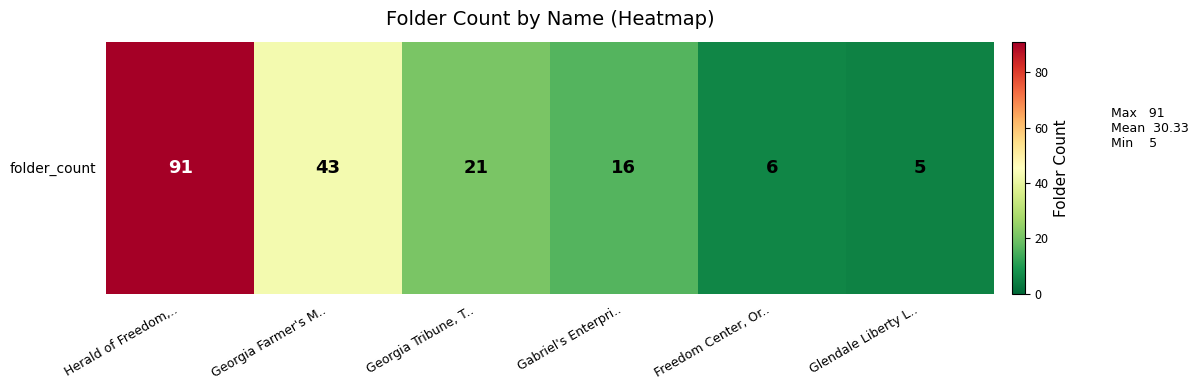

Approximately how many times larger is the value at Herald of Freedom,.. compared to Freedom Center, Or..?

15.2